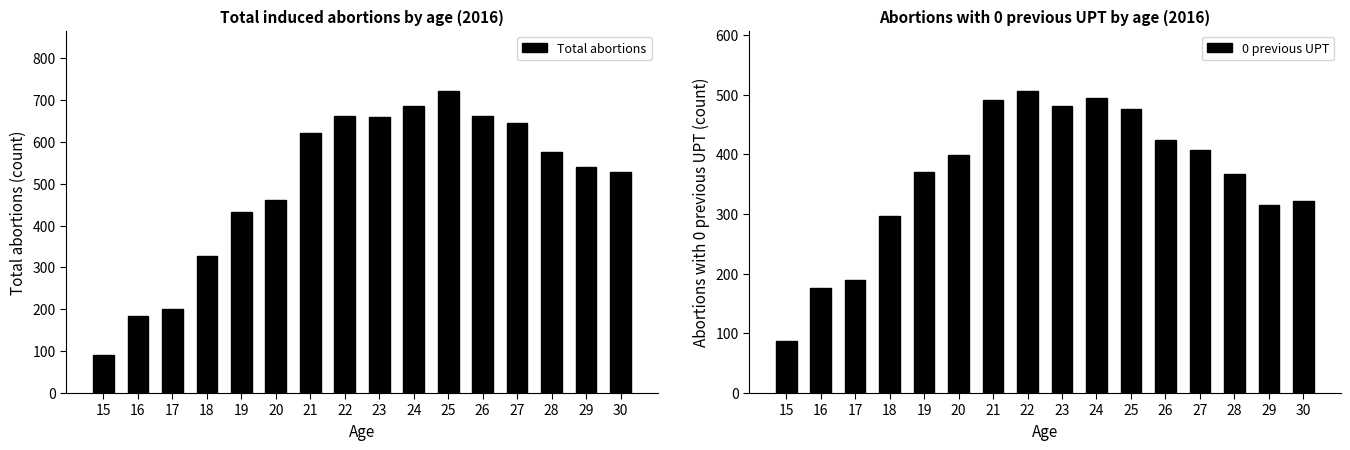

List the series in order of their peak value, lowest first.

0 previous UPT, Total abortions